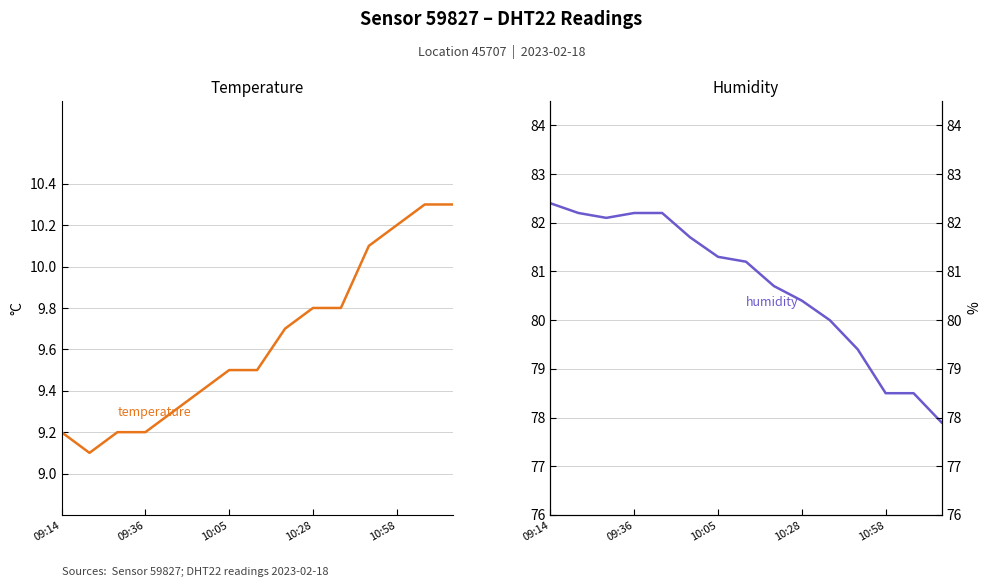

True or false: humidity and temperature intersect in this chart.

False